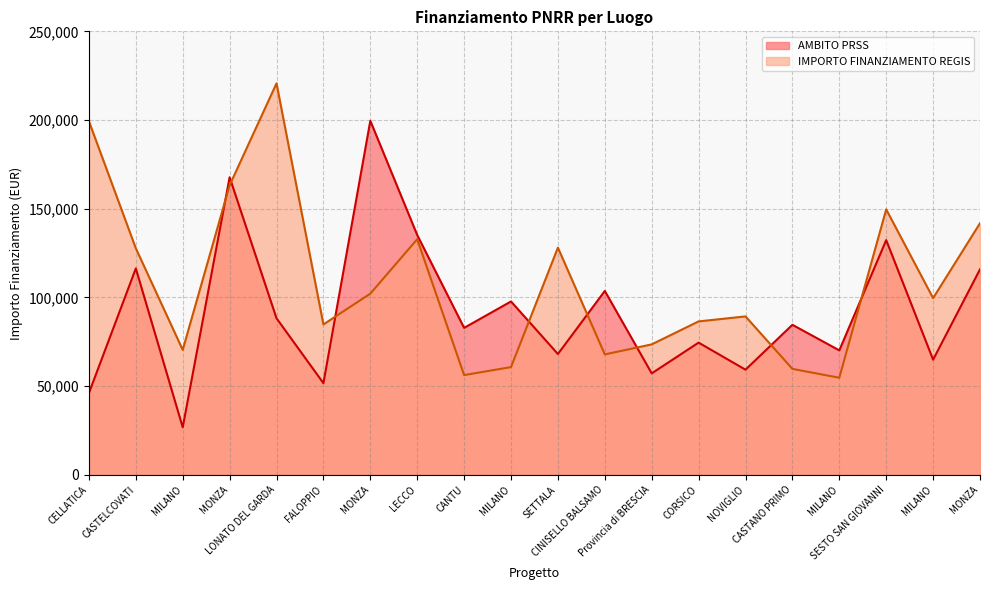

What are all the series names shown in the legend?

AMBITO PRSS, IMPORTO FINANZIAMENTO REGIS